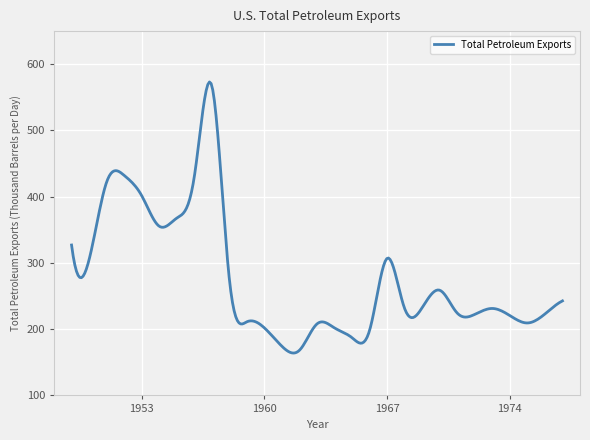

What is the difference between the maximum and minimum values?

409.3